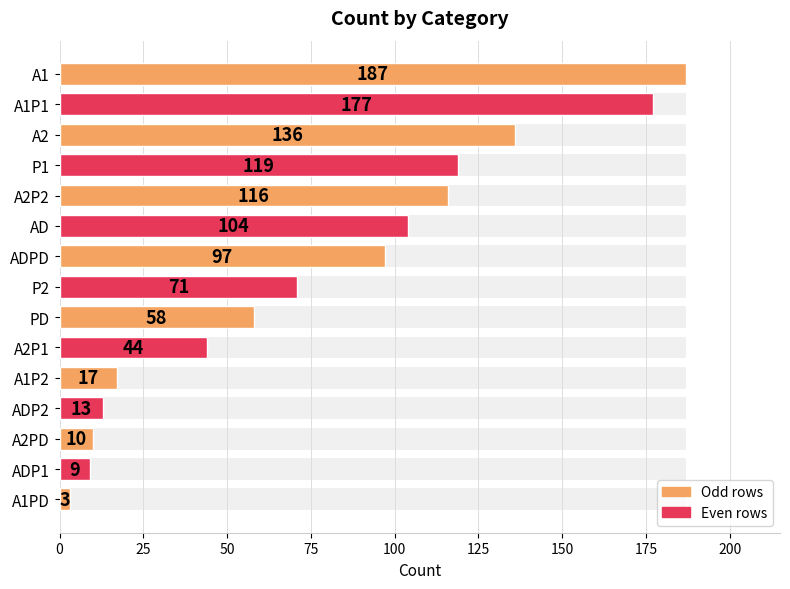

Are the bars grouped side by side (vs. stacked)?

No